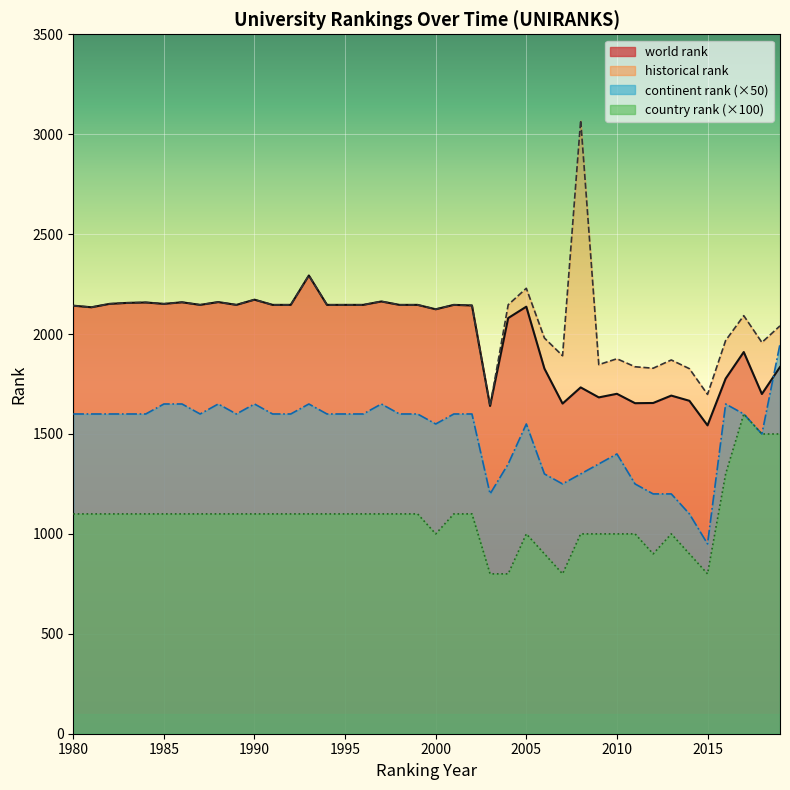

Where is world rank nearest to the value 1918?

2017